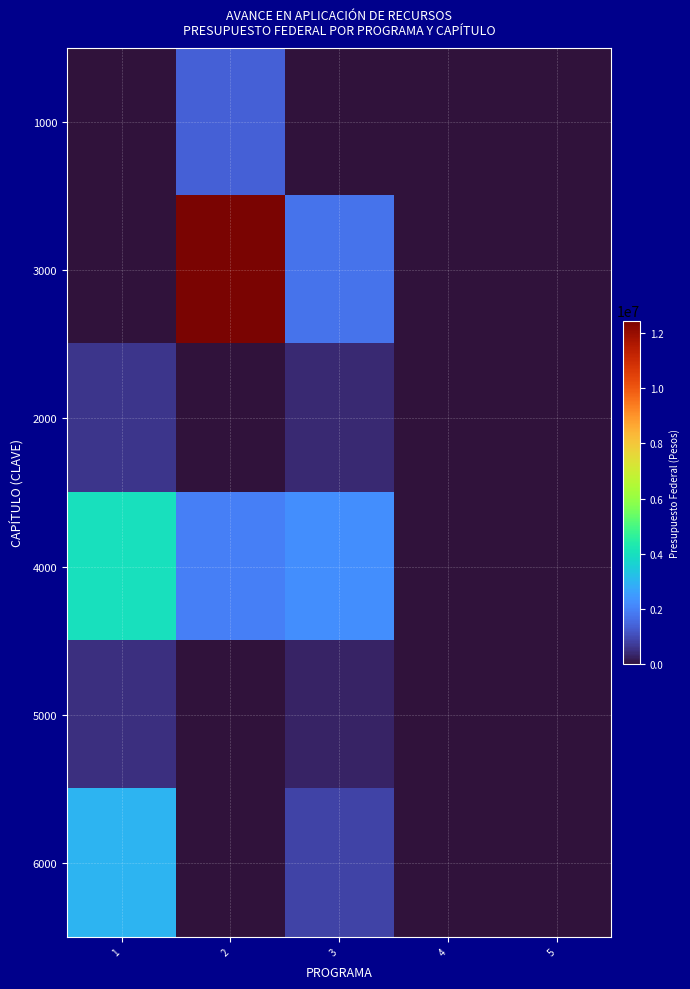

At which category does the chart reach its peak across all series?

2